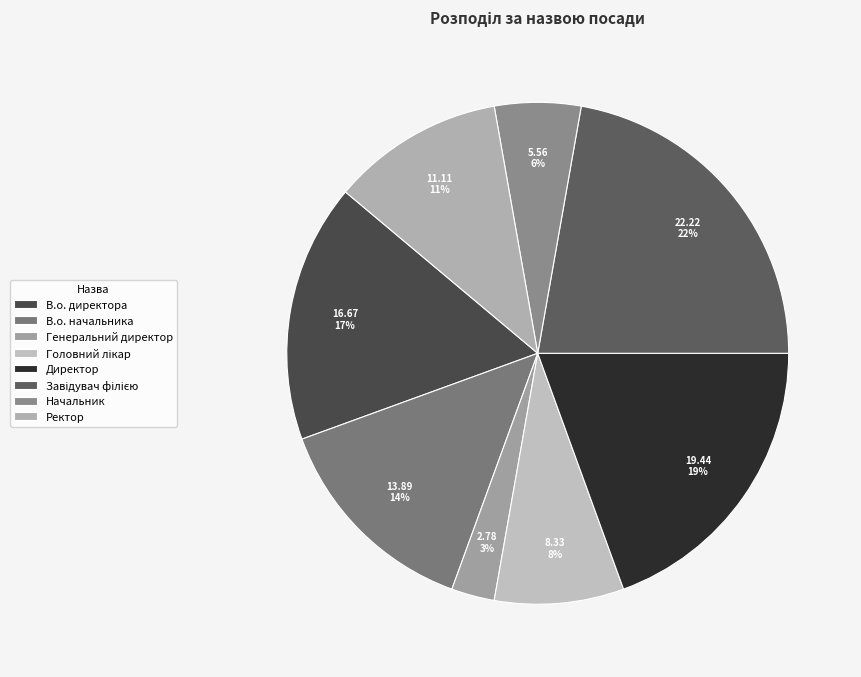

What is the largest slice in the pie chart?

Завідувач філією